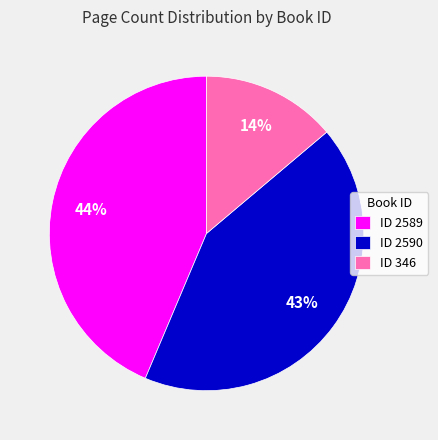

What percentage is the ID 346 slice, to the nearest percent?

14%